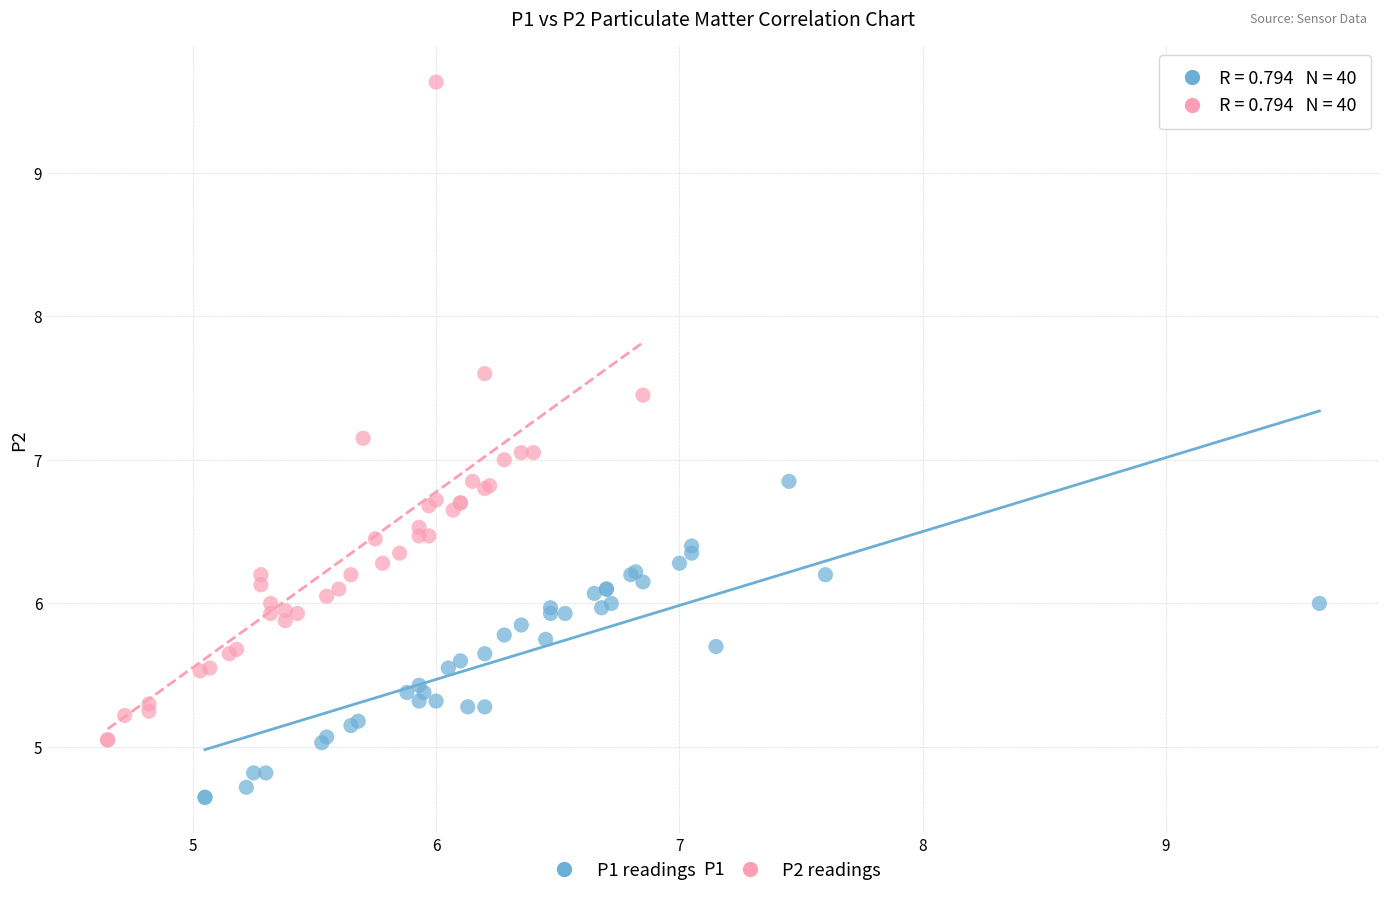

Which series has the widest spread of Y values?

P2 readings